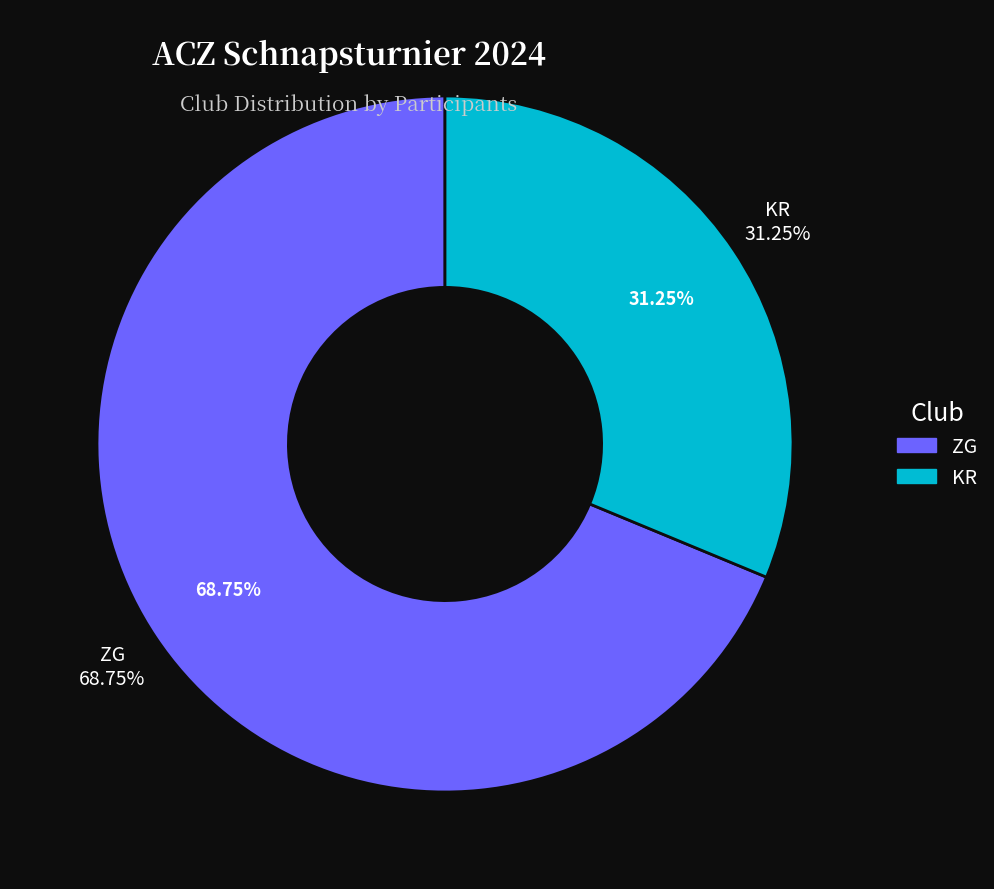

Which slice is the smallest?

KR